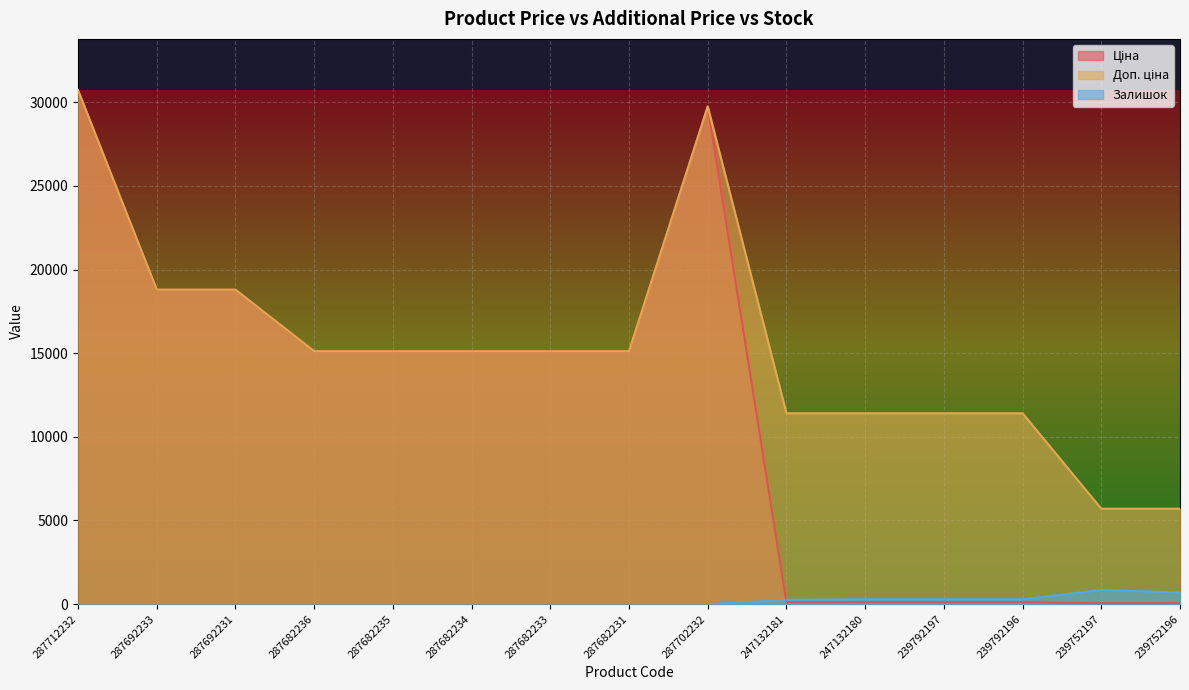

How many lines are shown in the chart?

3